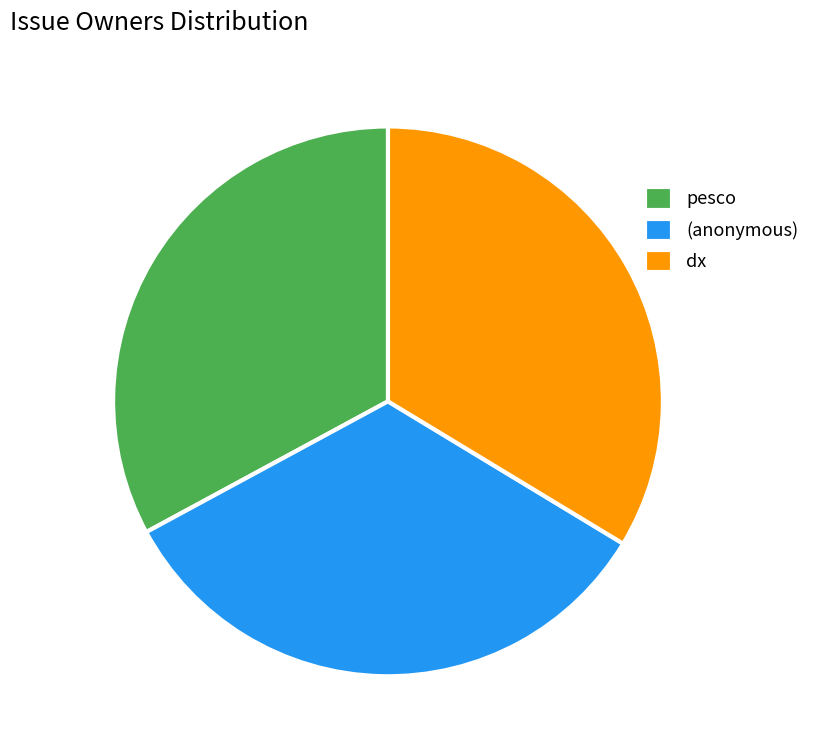

Between pesco and (anonymous), which is larger?

(anonymous)